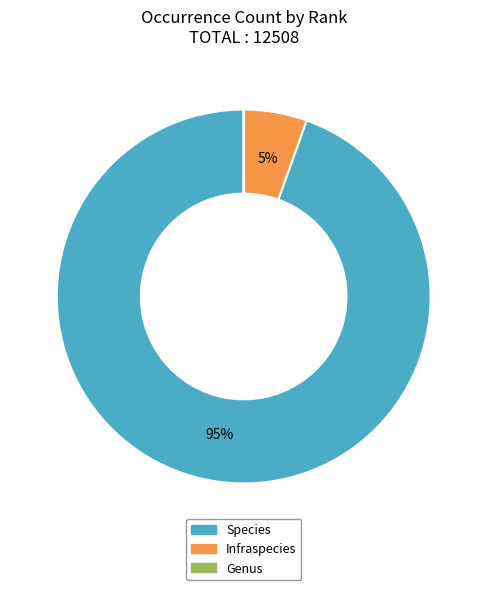

To the nearest percent, what is the average slice percentage?

33%